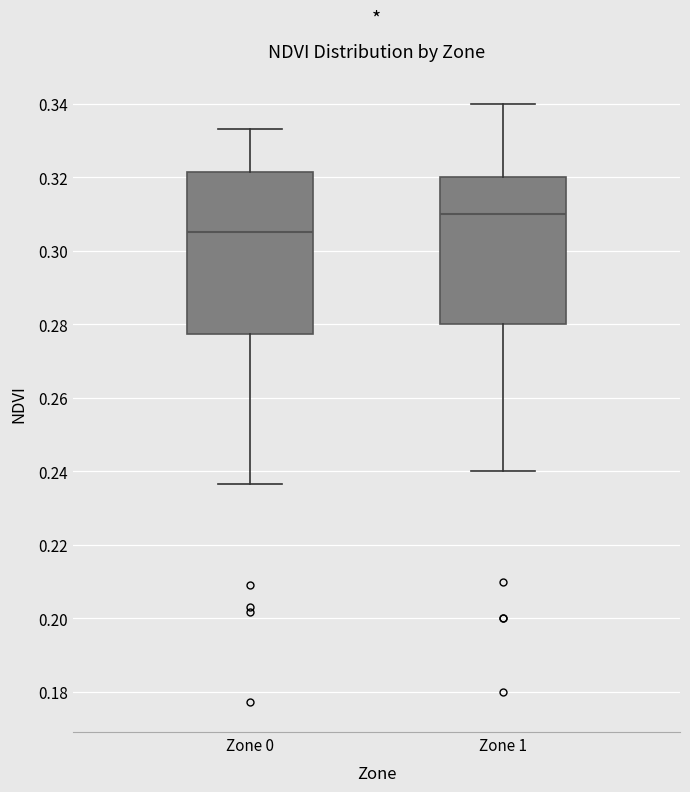

Where does the upper whisker of the box for Zone 0 end on the y-axis? The values are not printed on the chart, so give them approximately, as read against the axis.

0.334